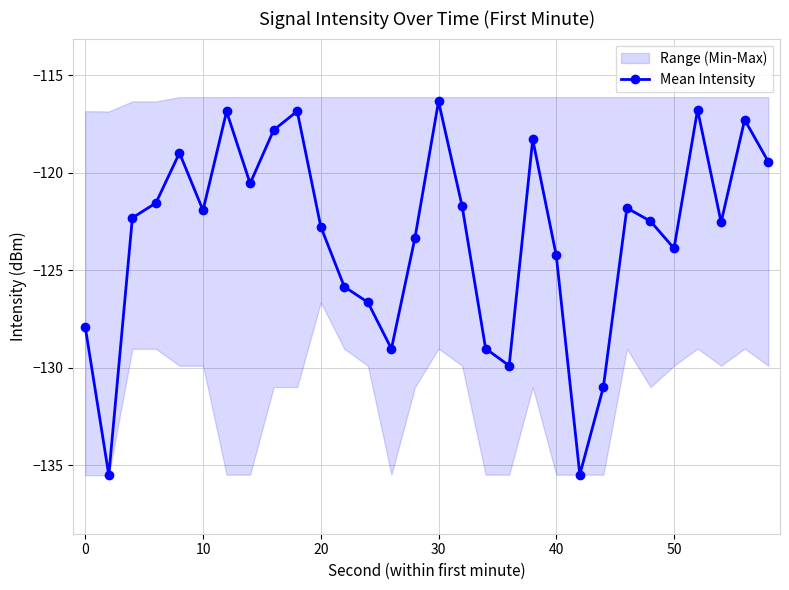

True or false: Mean Intensity has more than 1 interior local peaks.

True